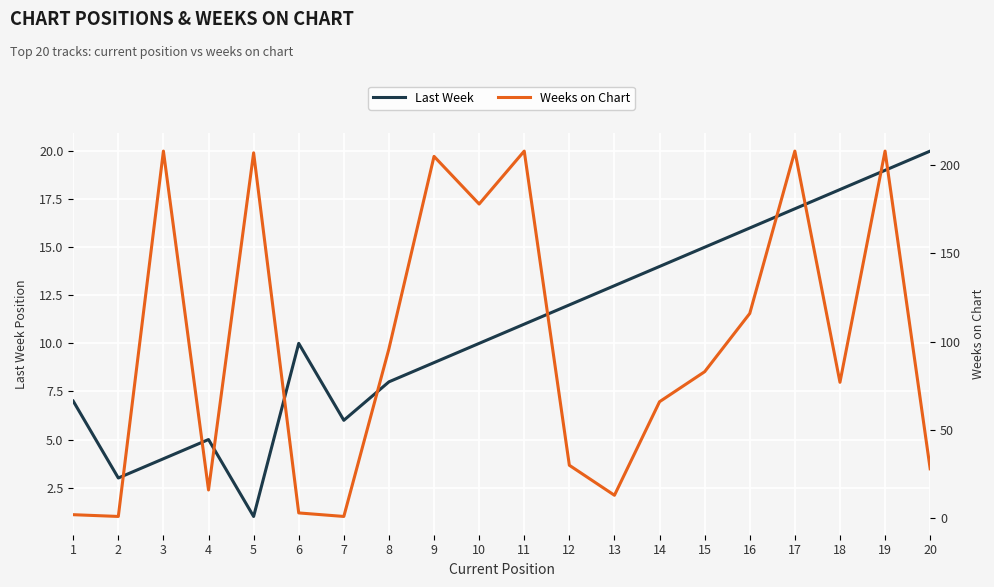

What is the sum of the Last Week values at 18 and 5?

19